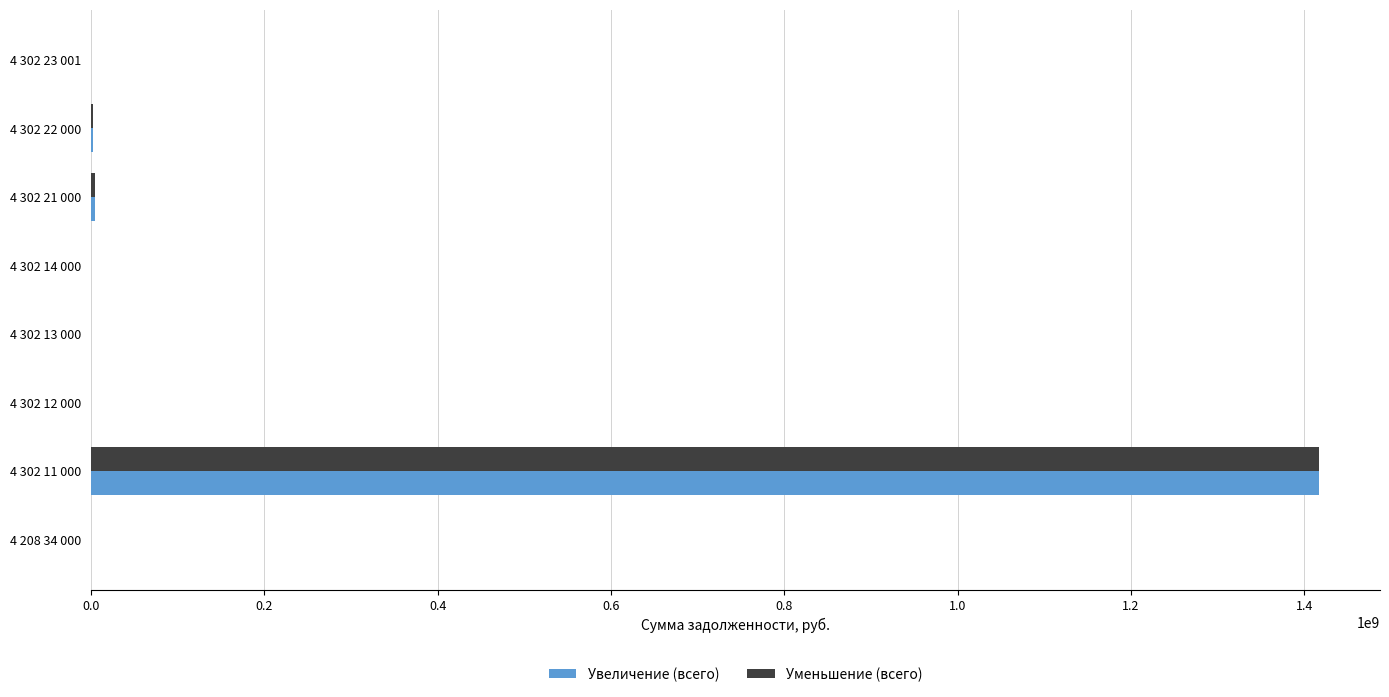

At which label is Увеличение (всего) closest to 708198505?

4 302 21 000